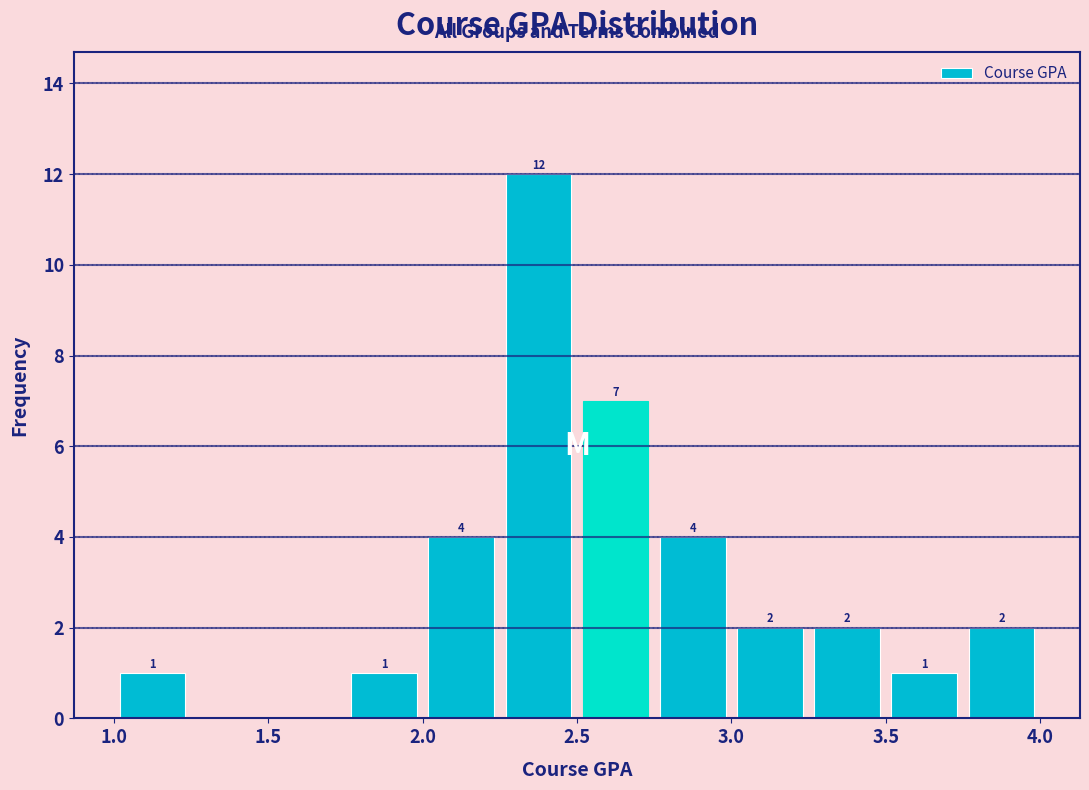

Which range on the x-axis has the tallest bar?

2.25 to 2.50